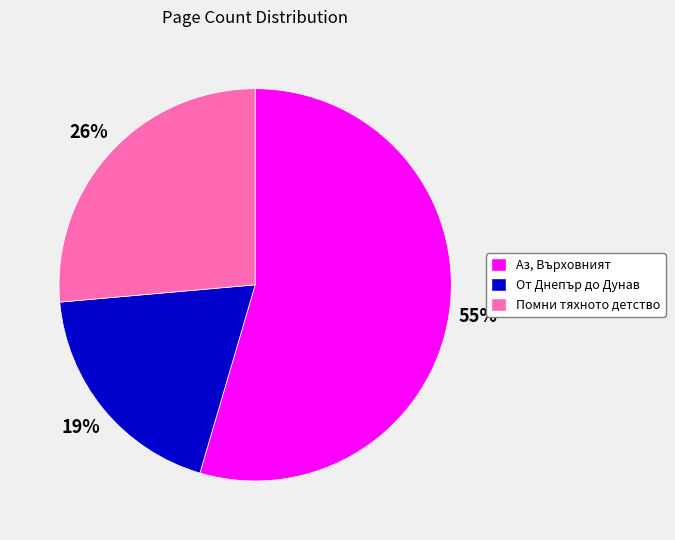

Count the number of slices in the pie.

3